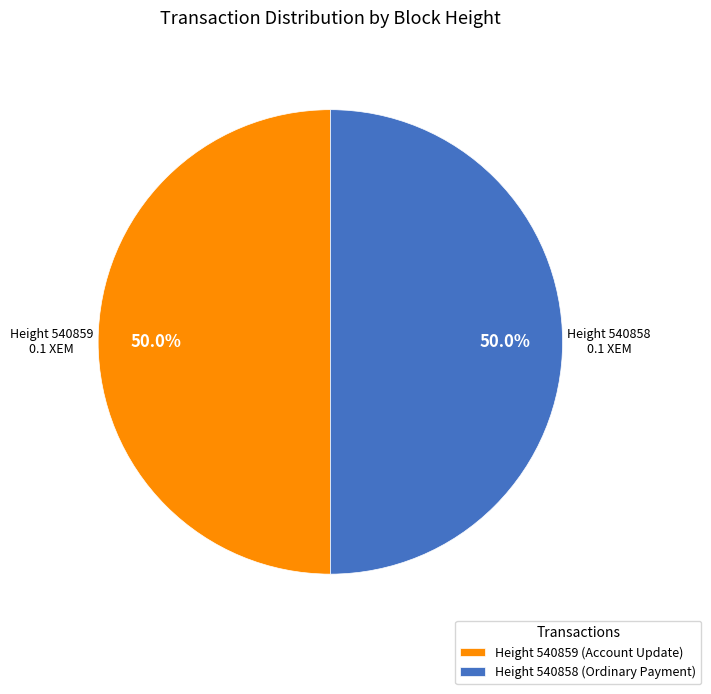

Combined, what portion of the pie is Height 540859 (Account Update) and Height 540858 (Ordinary Payment)?

100.0%